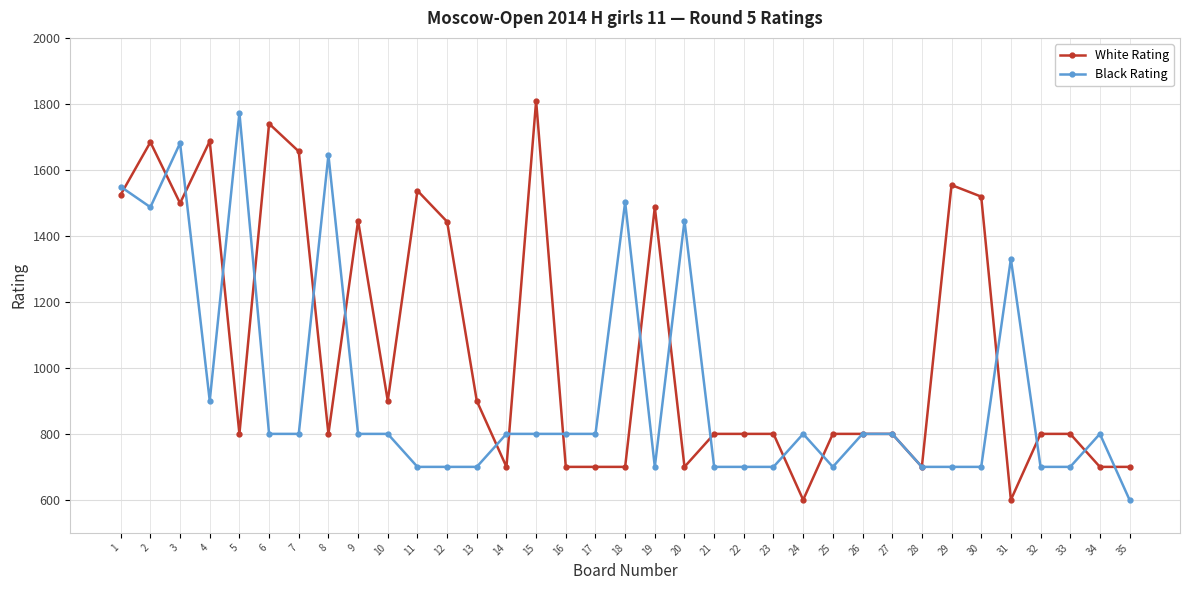

True or false: Black Rating has a value of 222 at 22.

False